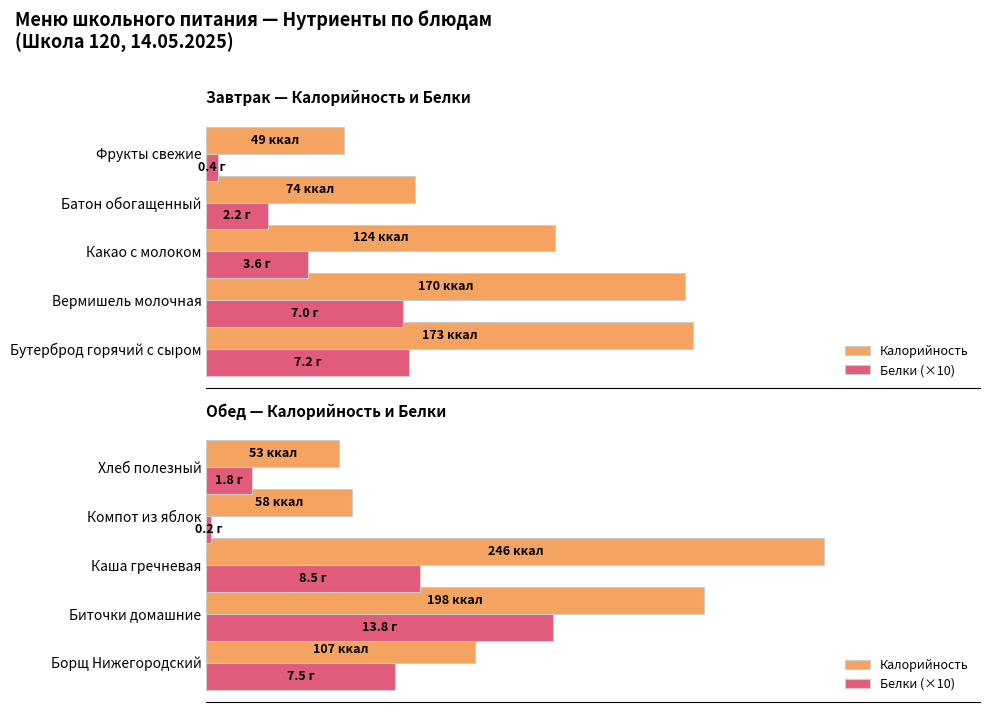

At how many categories does at least one series exceed 194?

2